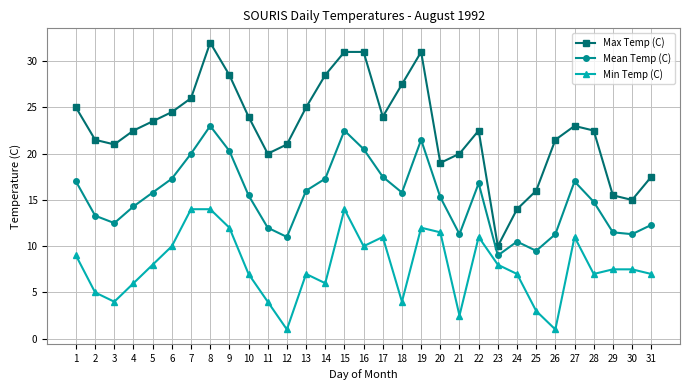

Where is the first local maximum for Max Temp (C)?

8